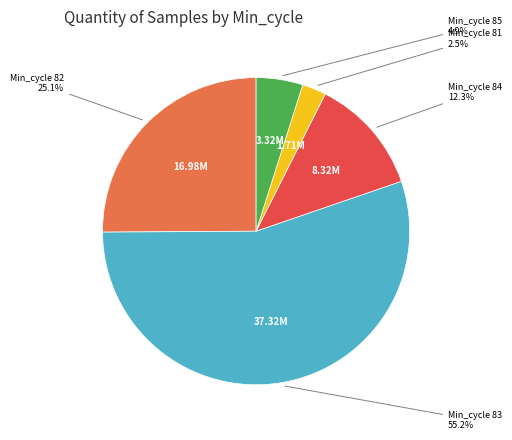

Count the number of slices in the pie.

5